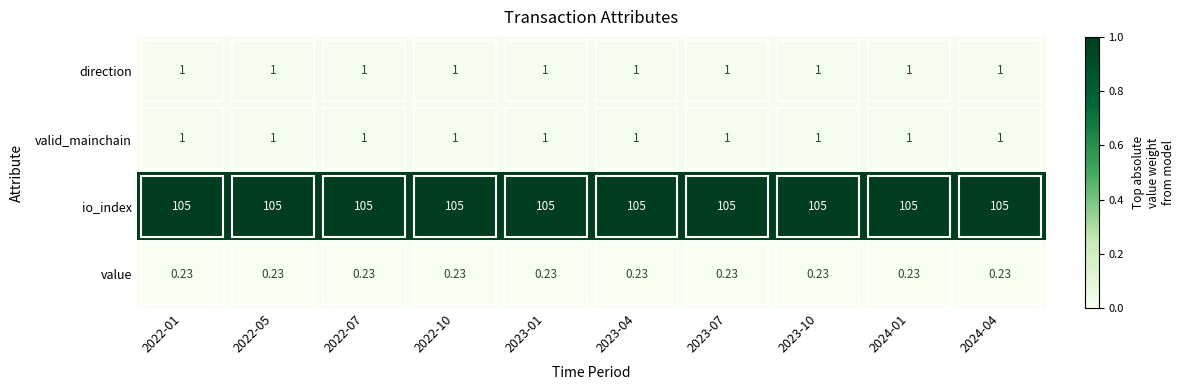

Is the value of io_index at 2024-01 greater than the value of direction at 2022-07?

Yes